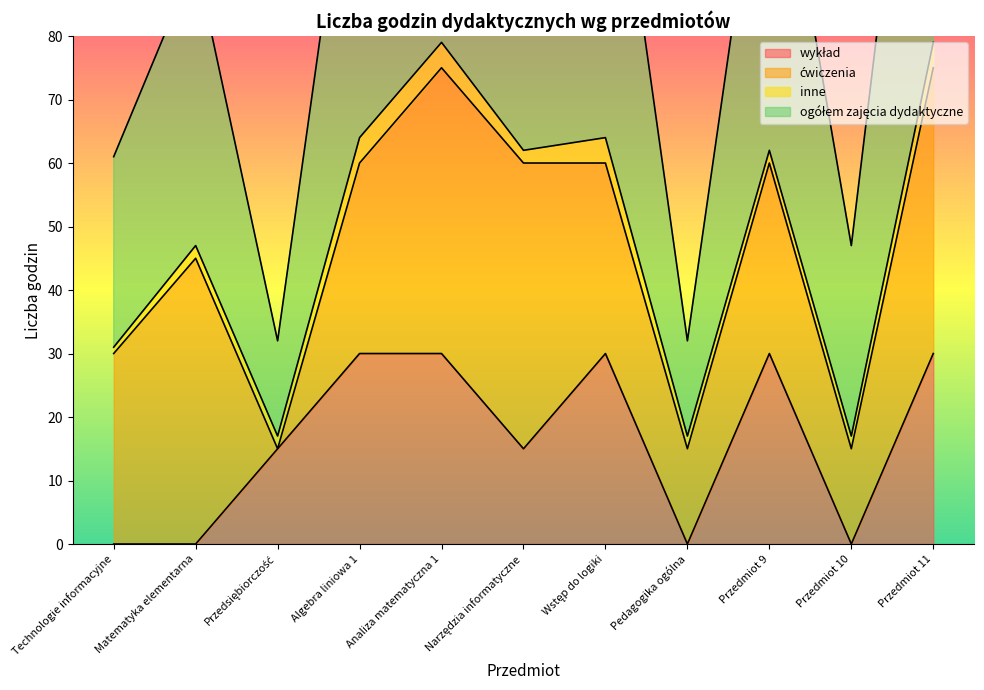

What is the value of the ogółem zajęcia dydaktyczne point at the 4th from the left?

124